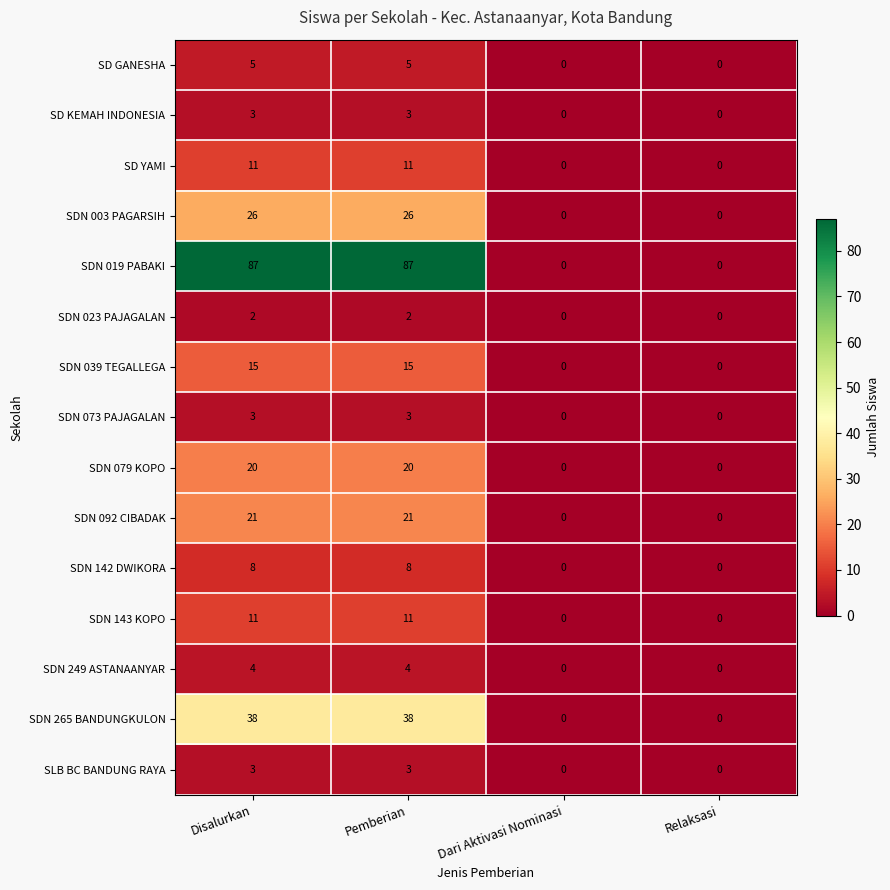

How many SDN 143 KOPO values are between 0 and 11?

4